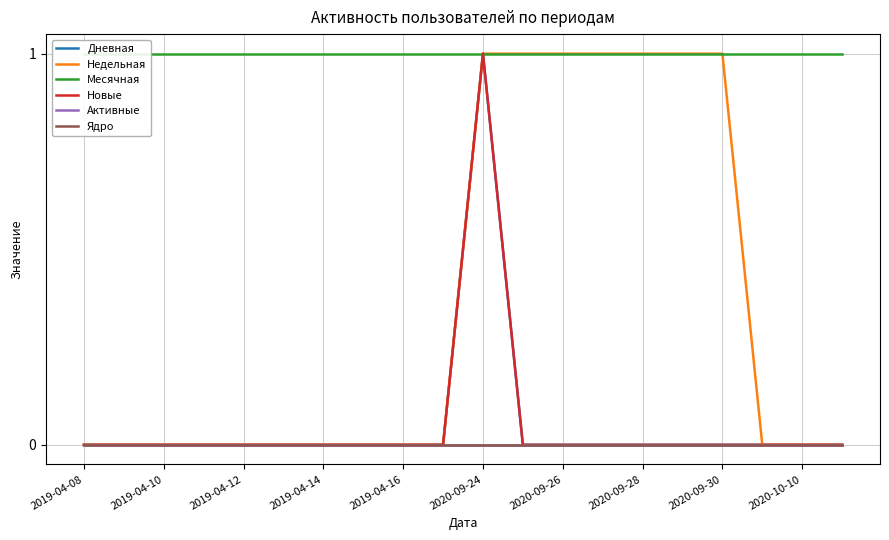

The value of Месячная at 2020-09-30 is 1. True or false?

True